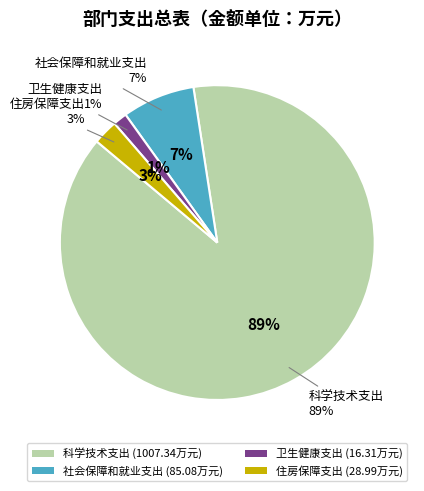

Combined, what portion of the pie is 住房保障支出 and 社会保障和就业支出?

10.0%